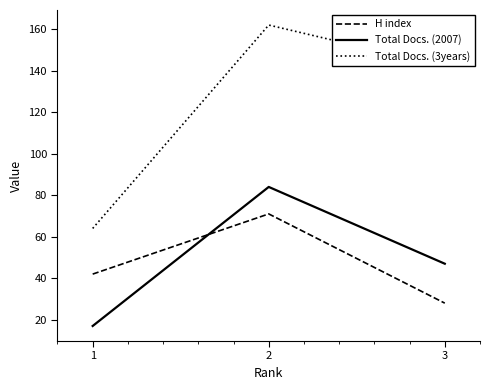

Count the number of data series in this chart.

3